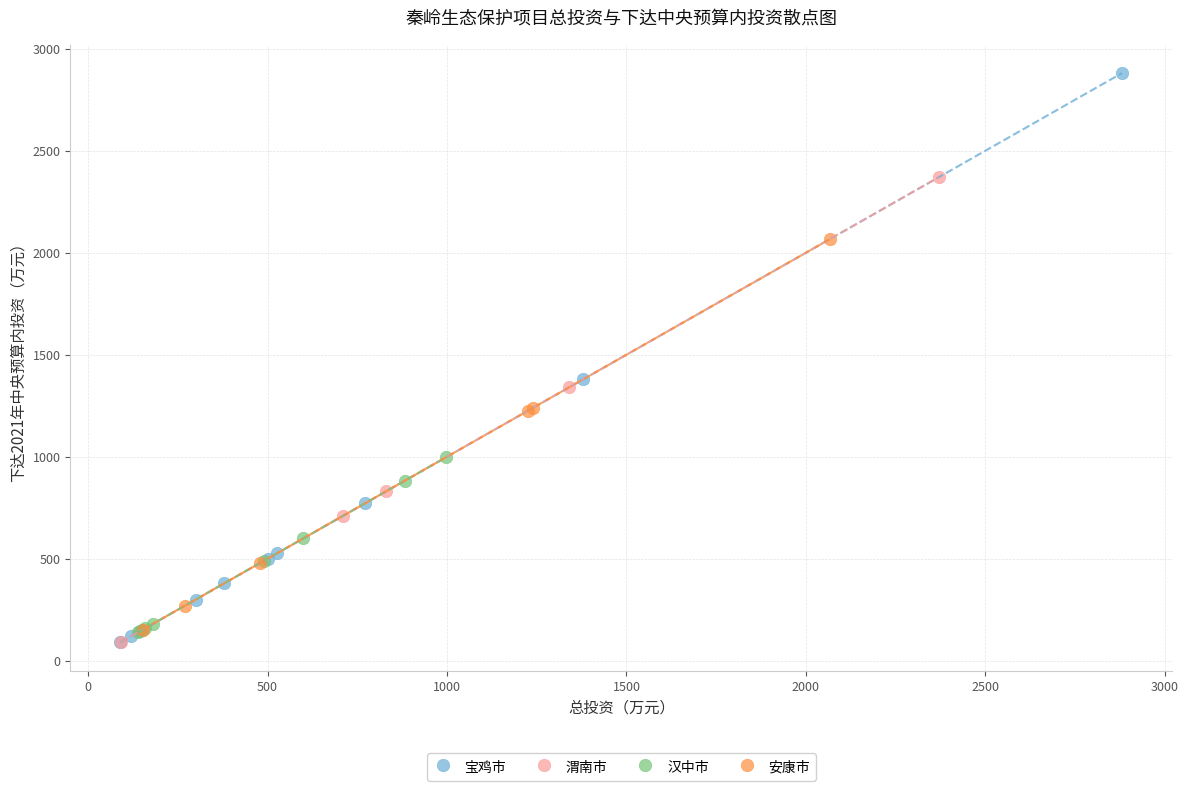

Which series contains the highest Y value?

宝鸡市